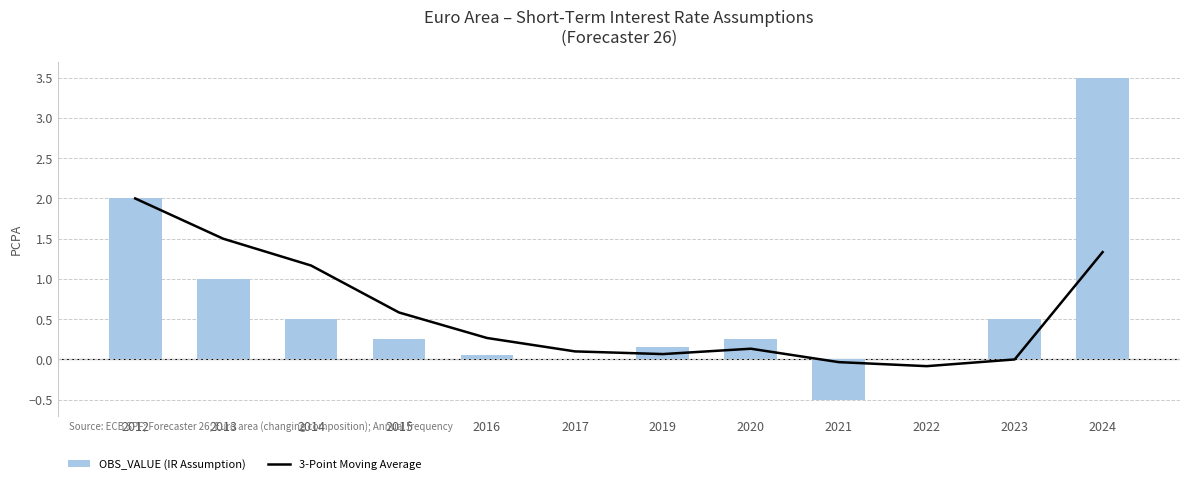

What is the smallest value displayed?

-0.5